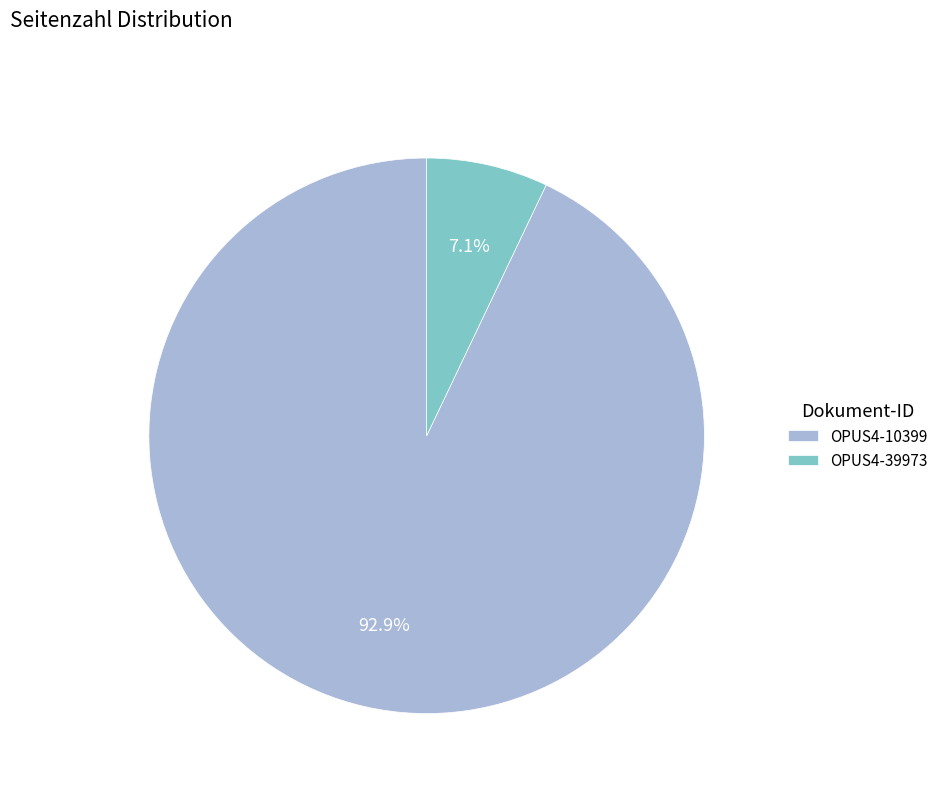

Approximately how many times larger is the value at OPUS4-39973 compared to OPUS4-10399?

0.1